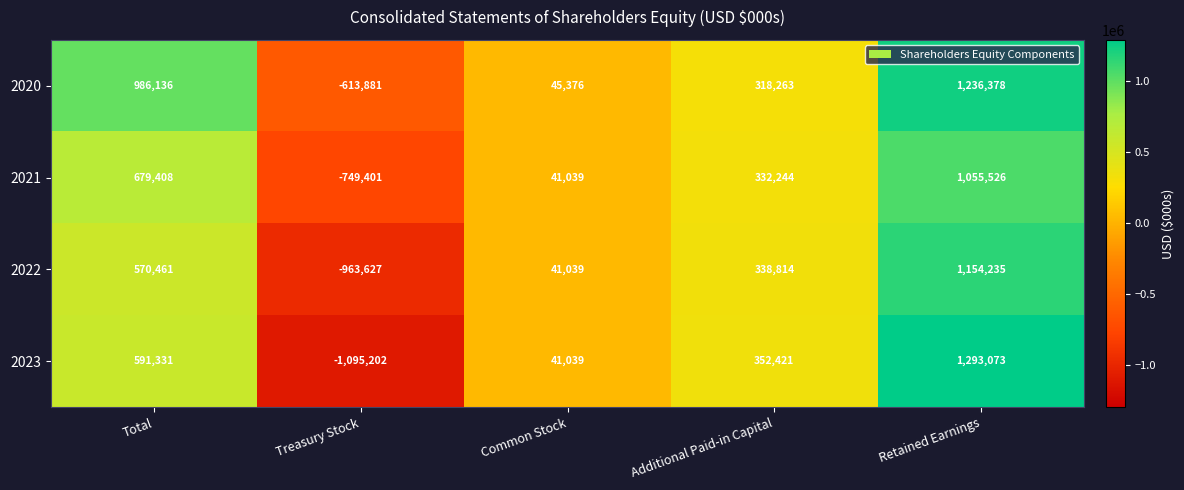

Count the number of data series in this chart.

4